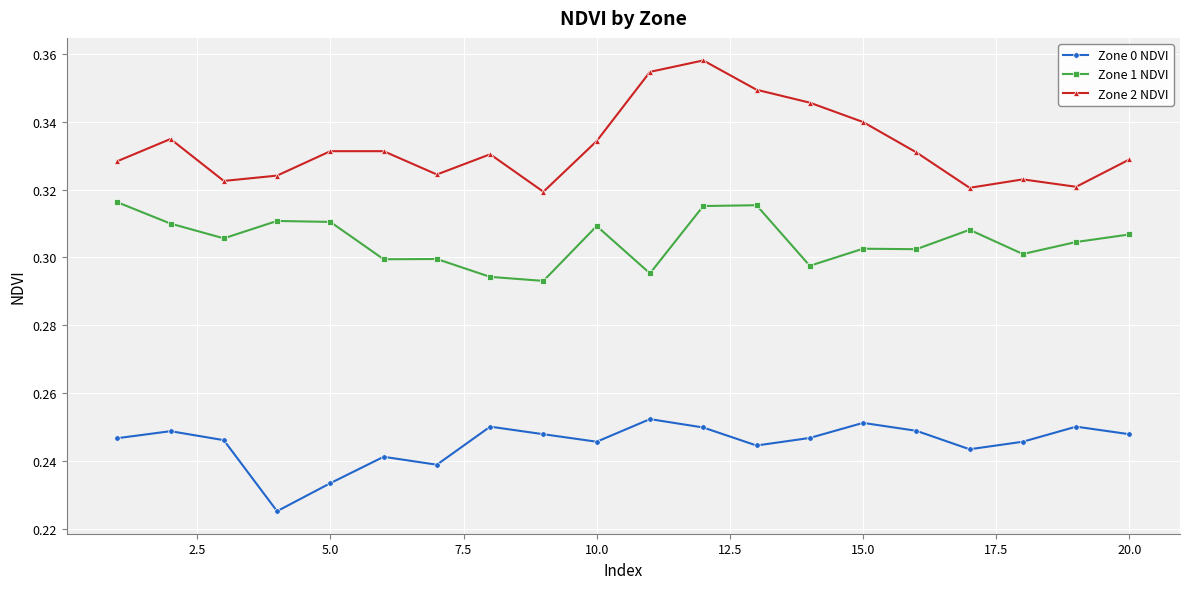

At how many categories does at least one series exceed 0?

20